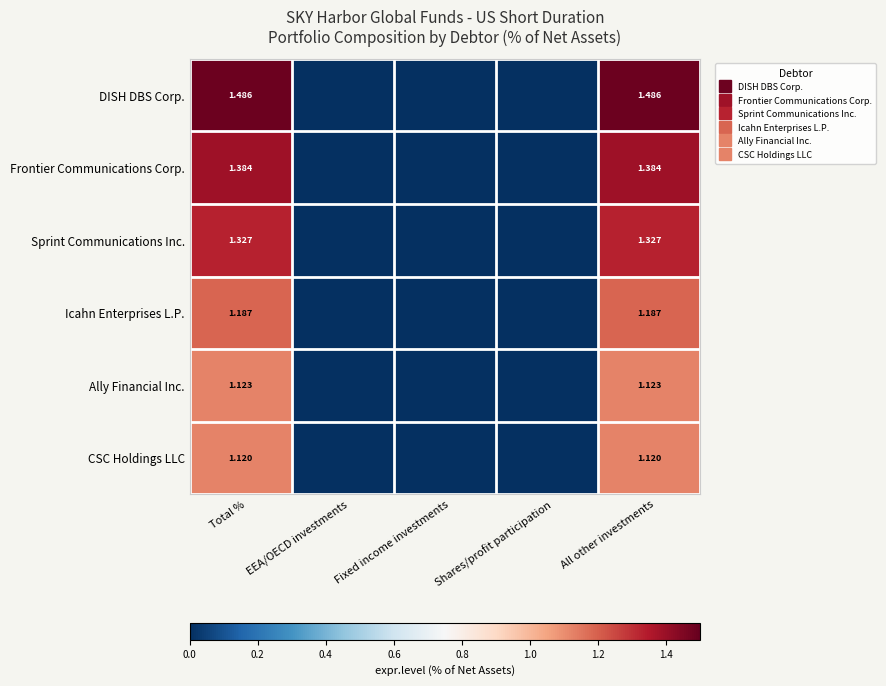

Count the number of data series in this chart.

6